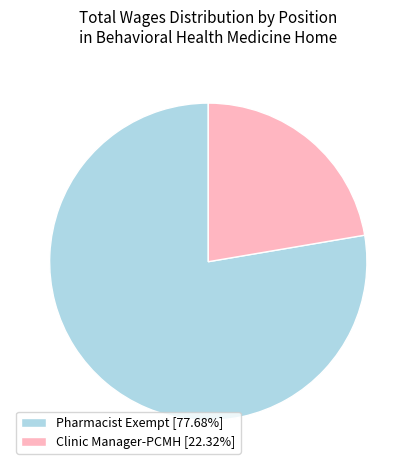

Which slice is the largest?

Pharmacist Exempt